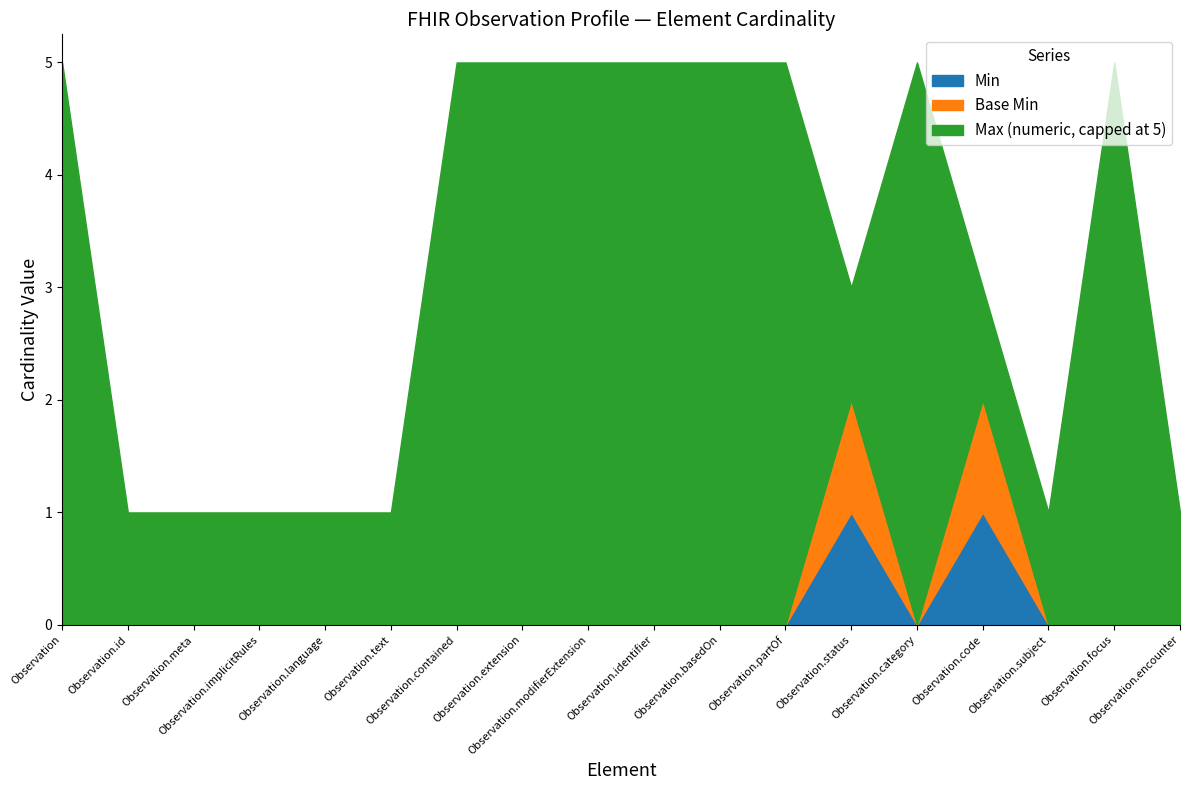

The value of Base Min at Observation.encounter is 0. True or false?

False